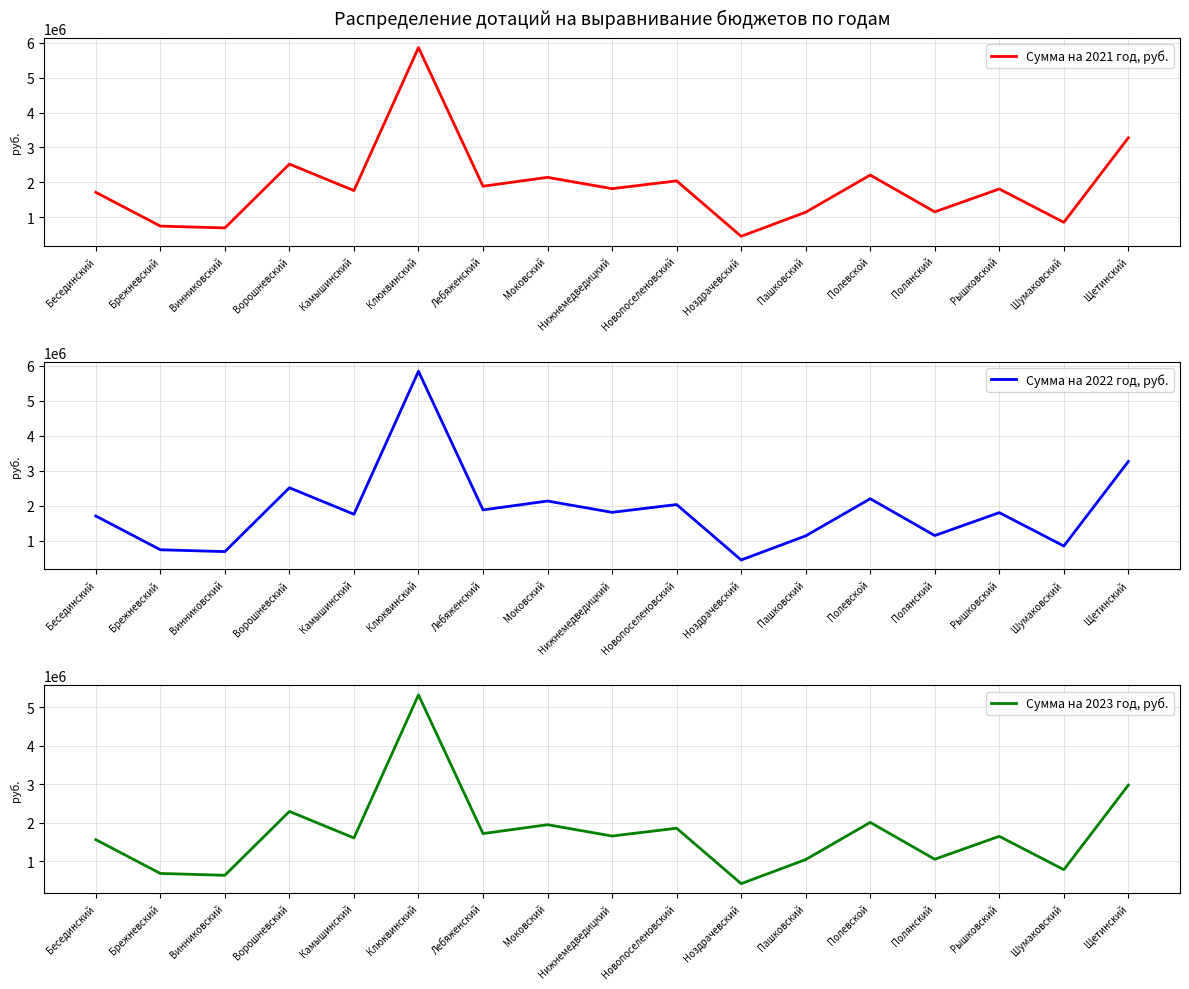

How many interior local peaks does the Сумма на 2023 год, руб. series have?

6